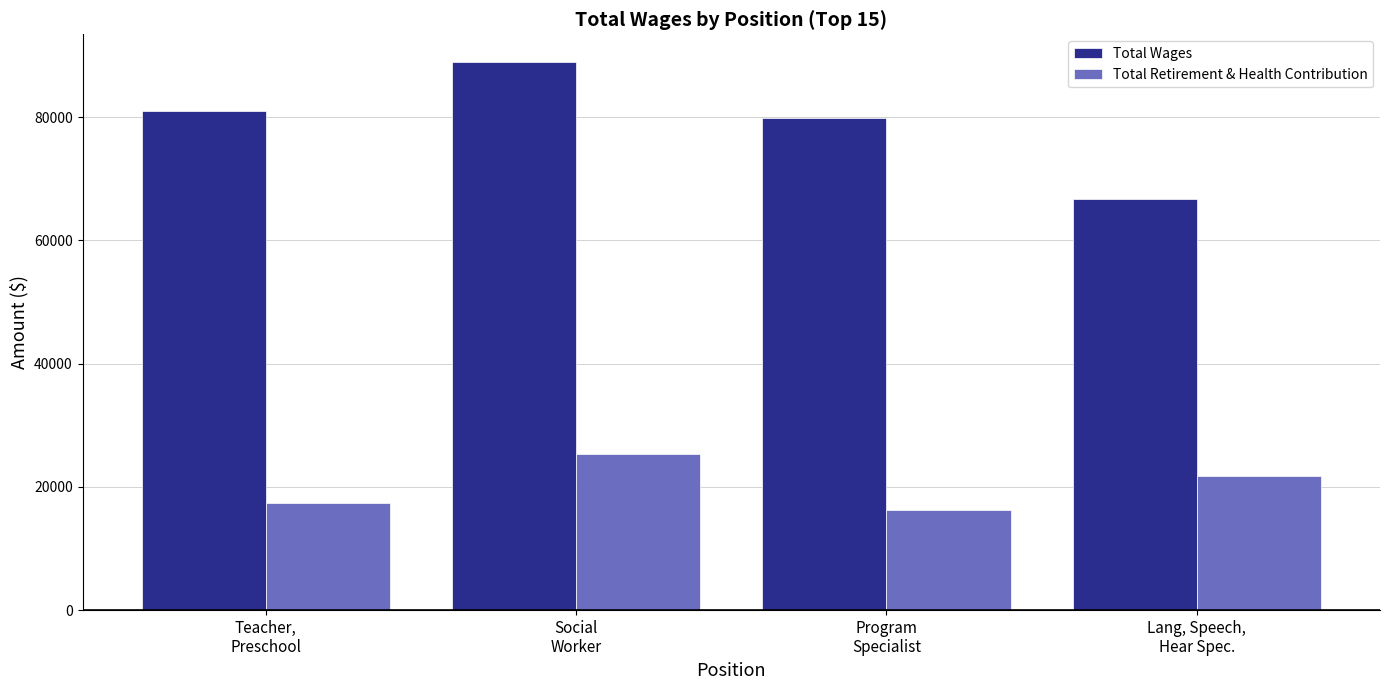

Reading right to left, list all the values displayed in this chart.

Total Wages: Lang, Speech,
Hear Spec.=66772.0	Program
Specialist=79938.0	Social
Worker=89015.0	Teacher,
Preschool=81085.6
Total Retirement & Health Contribution: Lang, Speech,
Hear Spec.=21724.0	Program
Specialist=16259.0	Social
Worker=25324.0	Teacher,
Preschool=17335.4